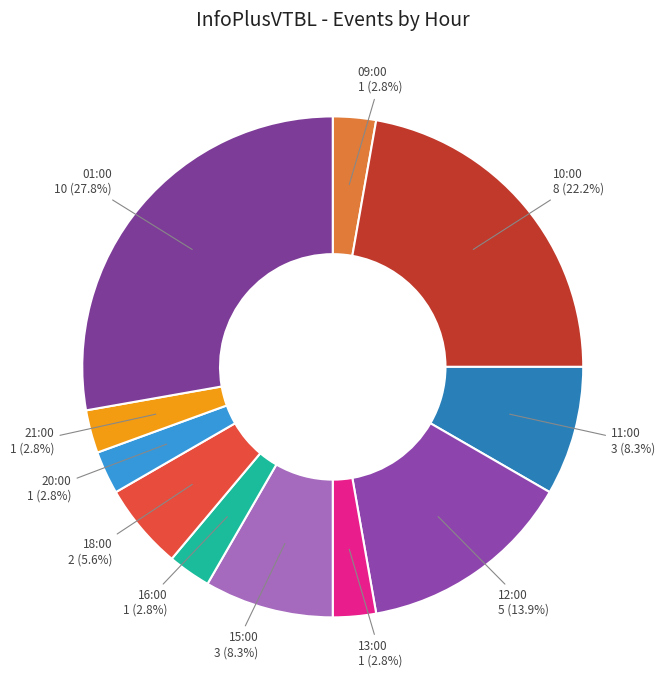

Does 09:00 represent more than half of the total?

No